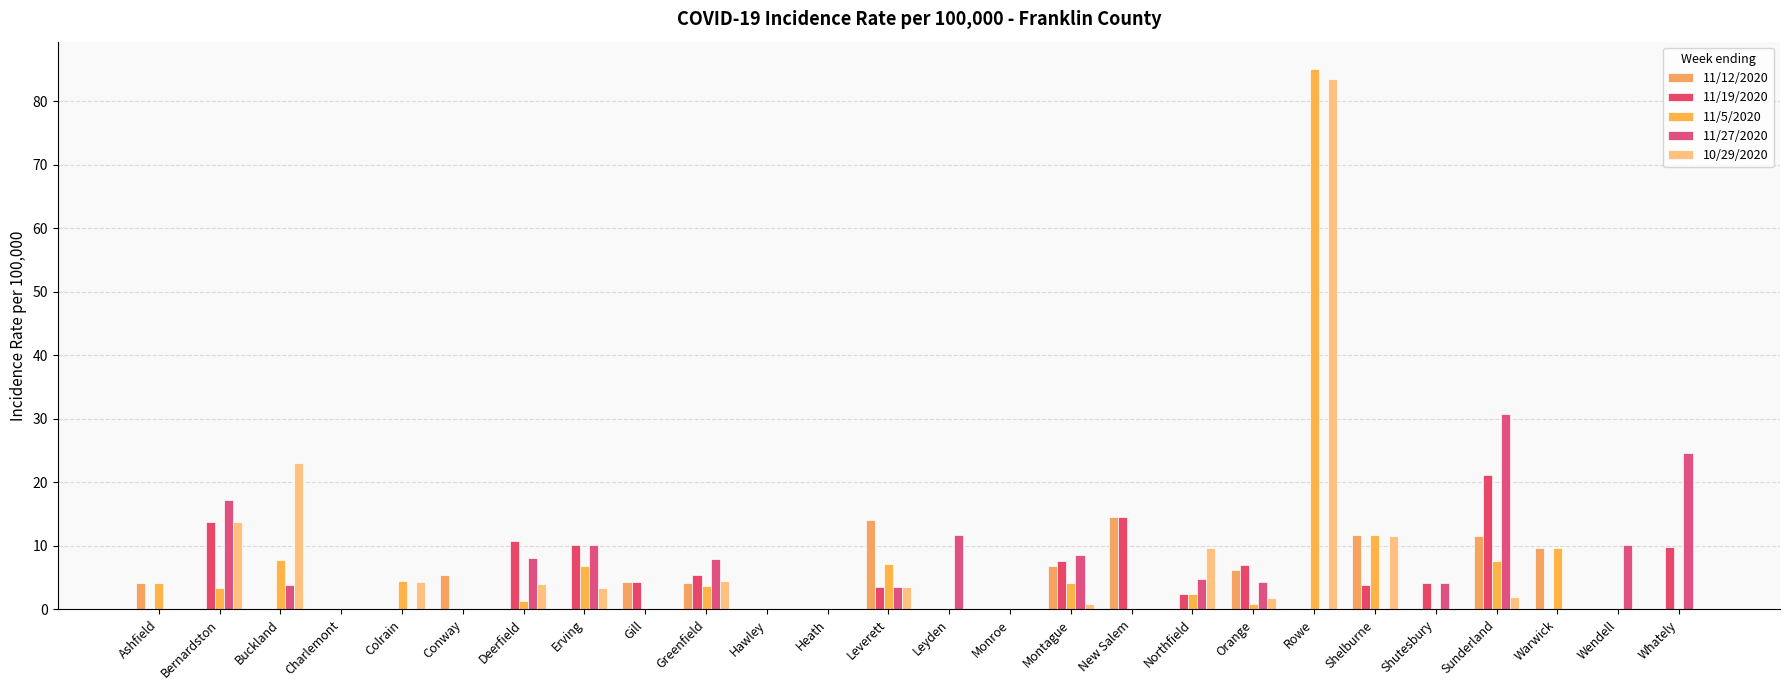

Which series has the largest range (max minus min)?

11/5/2020